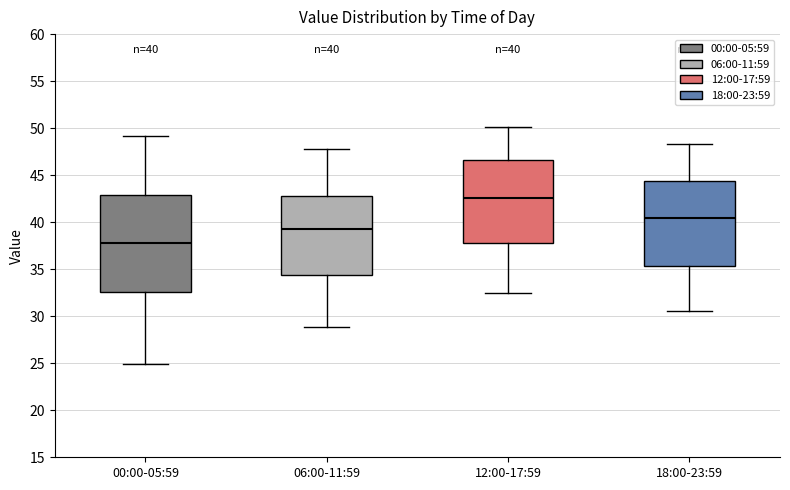

Comparing the boxes themselves (not the whiskers), which one is the tallest?

00:00-05:59